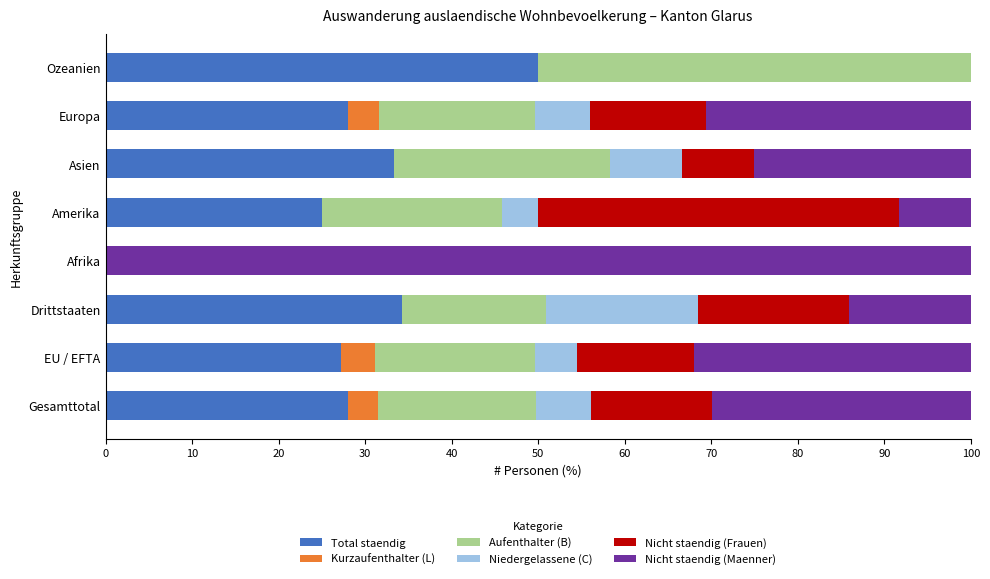

What is the maximum value for Total staendig?

50.0